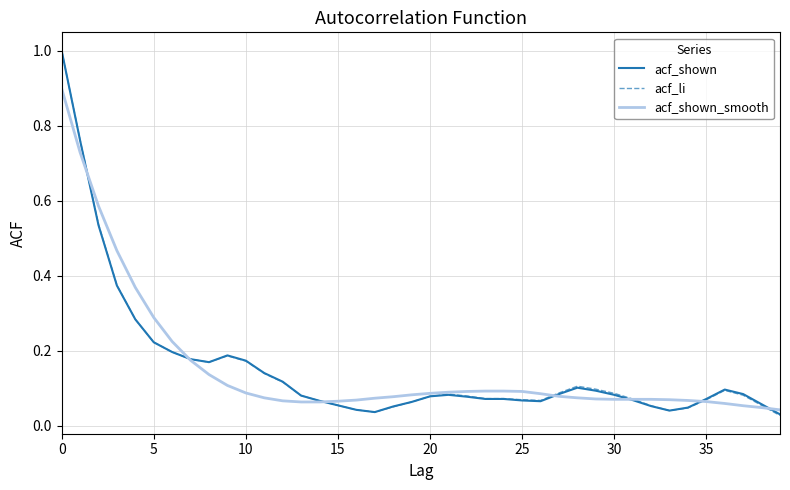

What is the maximum value shown in the chart?

1.0